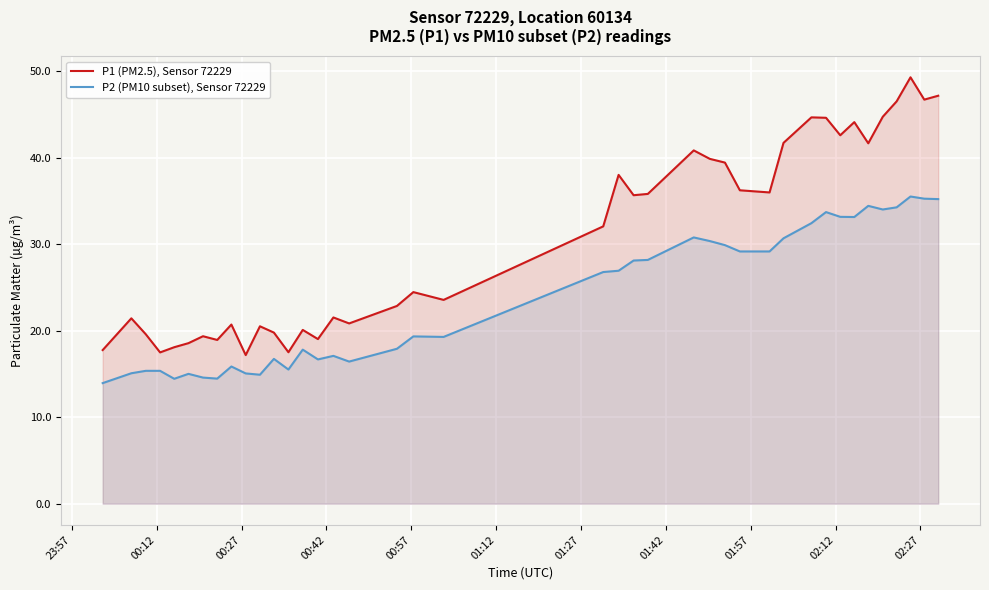

What is the lowest value of the P2 (PM10 subset), Sensor 72229 series?

13.9